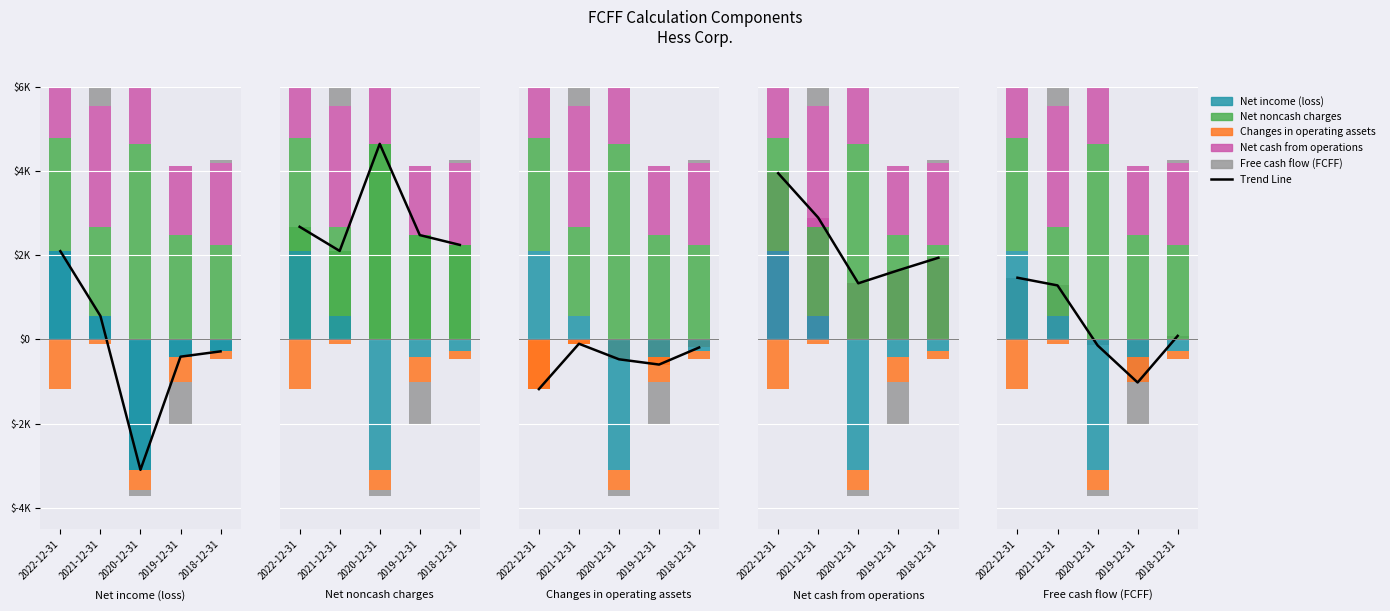

Rank the series by their maximum value, from highest to lowest.

Net noncash charges, Net cash from operations, Net income (loss), Trend Line, Free cash flow (FCFF), Changes in operating assets